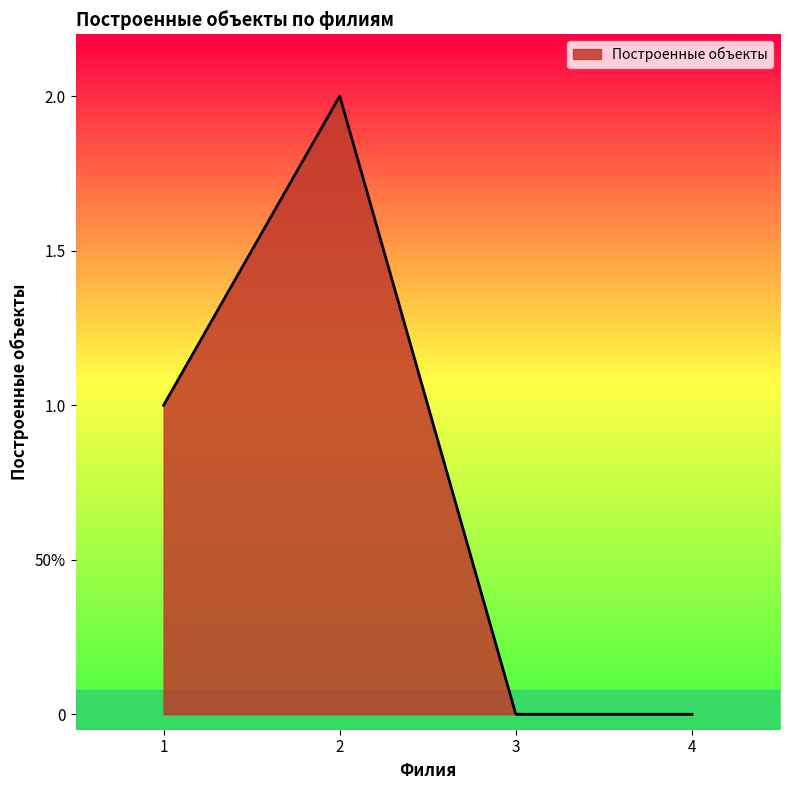

True or false: there are more than 0 points higher than both neighbors.

True